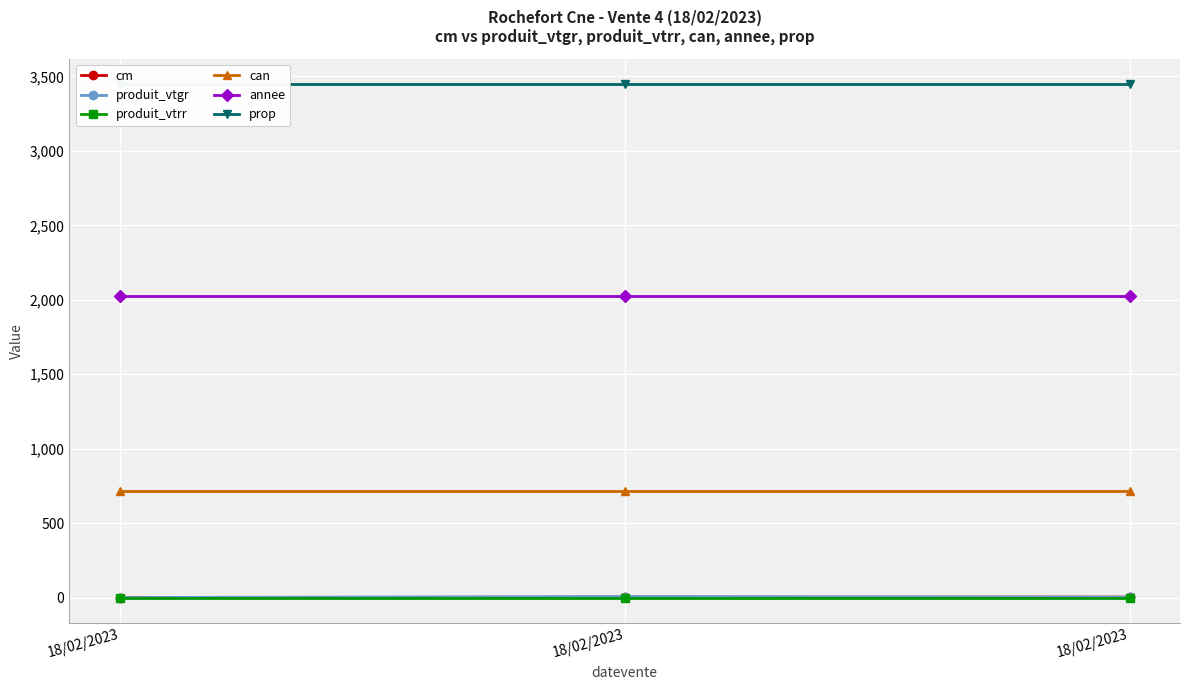

At which label is produit_vtrr closest to 0?

18/02/2023